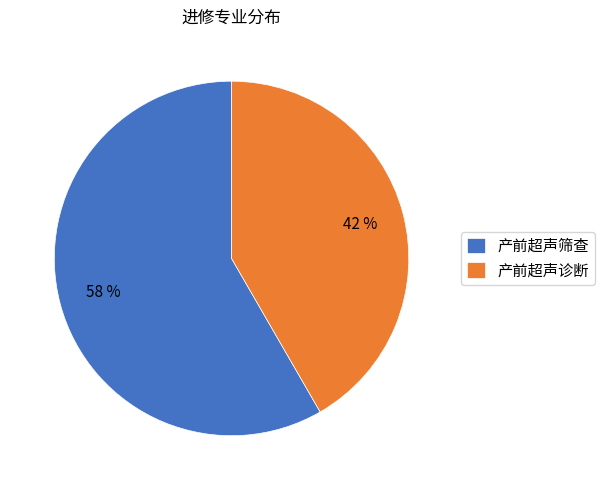

The 产前超声筛查 slice represents 58% of the pie. True or false?

True